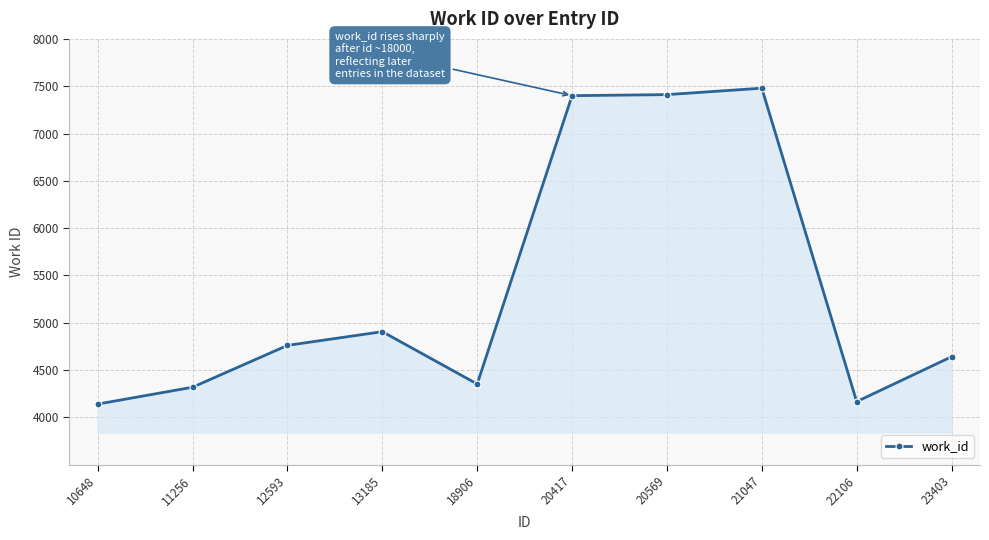

What is the greatest value displayed?

7479